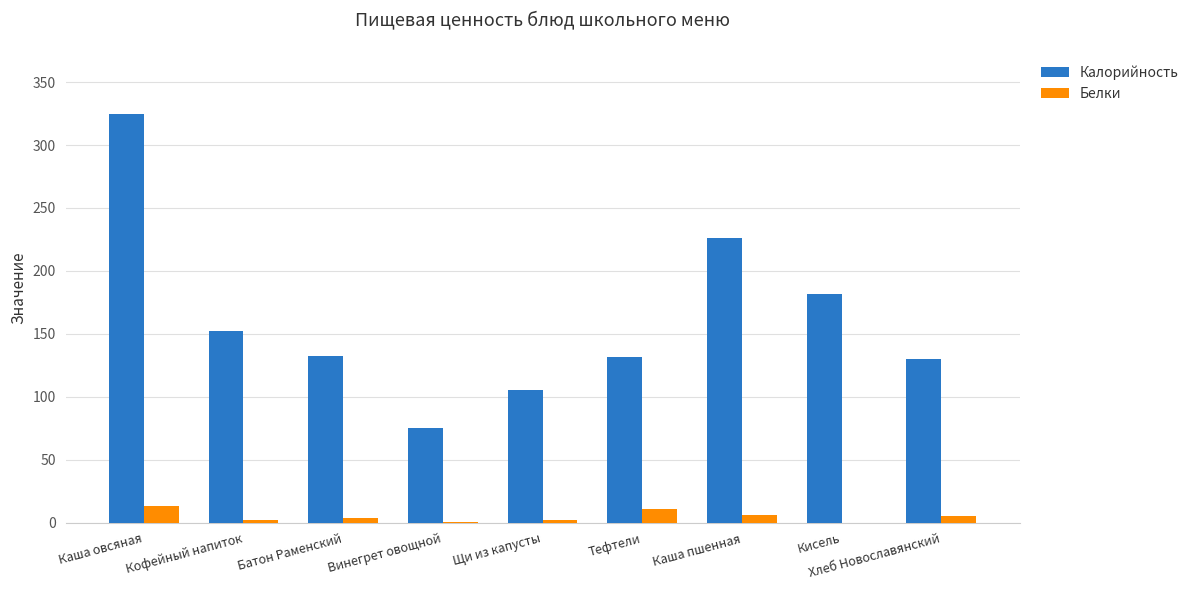

What is the total value across all series at Тефтели?

143.3